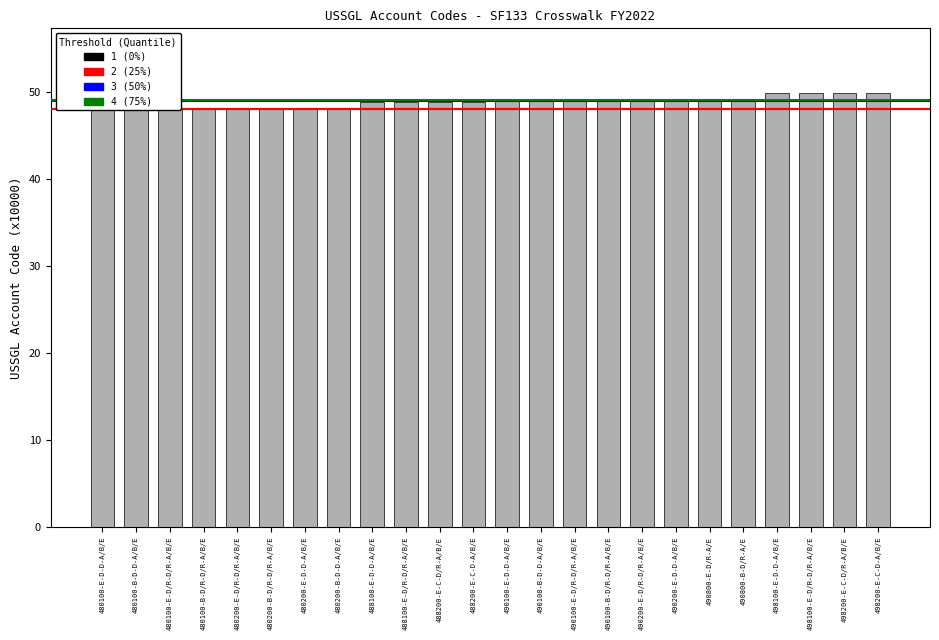

List the labels in order of value, largest first.

498200-E-C-D/R-A/B/E, 498200-E-C-D-A/B/E, 498100-E-D-D-A/B/E, 498100-E-D/R-D/R-A/B/E, 490800-E-D/R-A/E, 490800-B-D/R-A/E, 490200-E-D/R-D/R-A/B/E, 490200-E-D-D-A/B/E, 490100-E-D-D-A/B/E, 490100-B-D-D-A/B/E, 490100-E-D/R-D/R-A/B/E, 490100-B-D/R-D/R-A/B/E, 488200-E-C-D/R-A/B/E, 488200-E-C-D-A/B/E, 488100-E-D-D-A/B/E, 488100-E-D/R-D/R-A/B/E, 480200-E-D/R-D/R-A/B/E, 480200-B-D/R-D/R-A/B/E, 480200-E-D-D-A/B/E, 480200-B-D-D-A/B/E, 480100-E-D-D-A/B/E, 480100-B-D-D-A/B/E, 480100-E-D/R-D/R-A/B/E, 480100-B-D/R-D/R-A/B/E